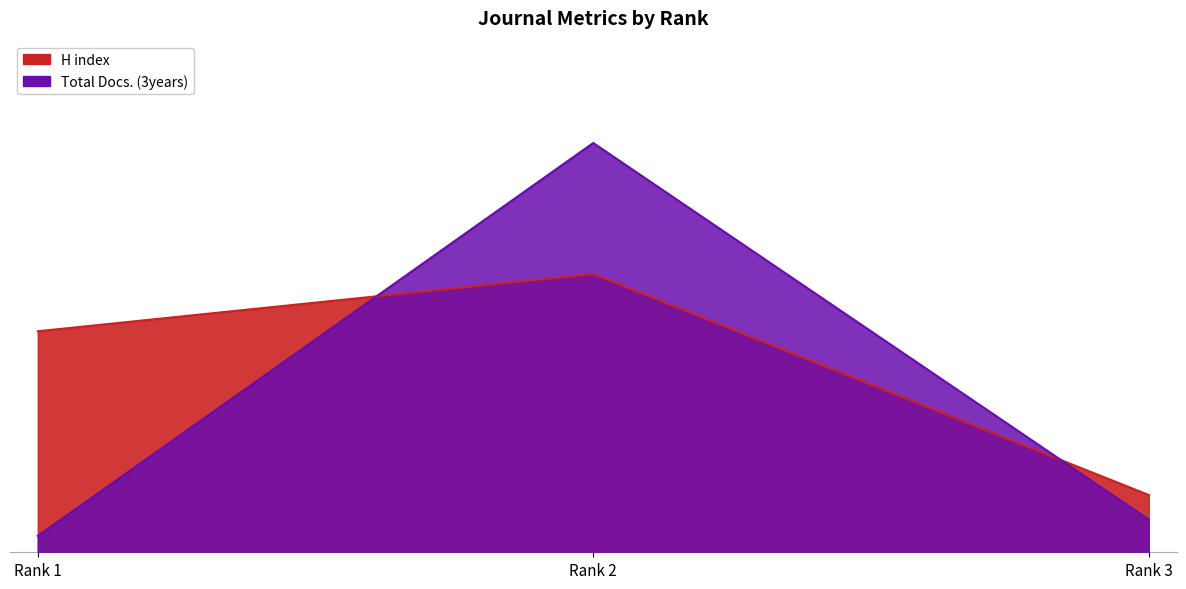

At which label does Total Docs. (3years) reach its peak?

Rank 2